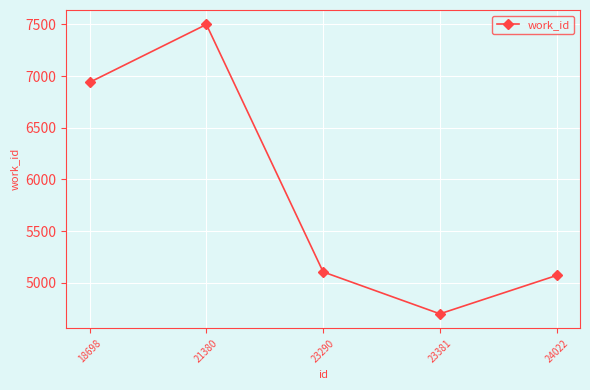

The value at 24022 is 5073. True or false?

True